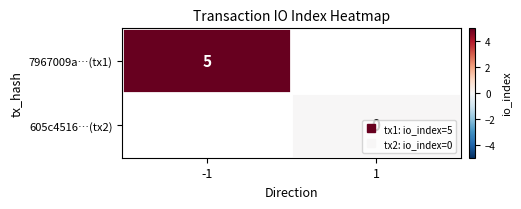

True or false: 605c4516…(tx2) has a value of 0.0 at 1.

True